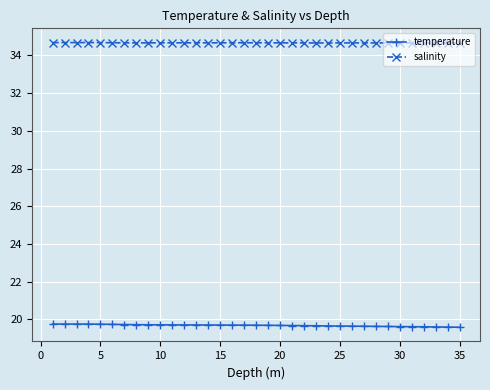

Which series has the widest spread of values?

temperature